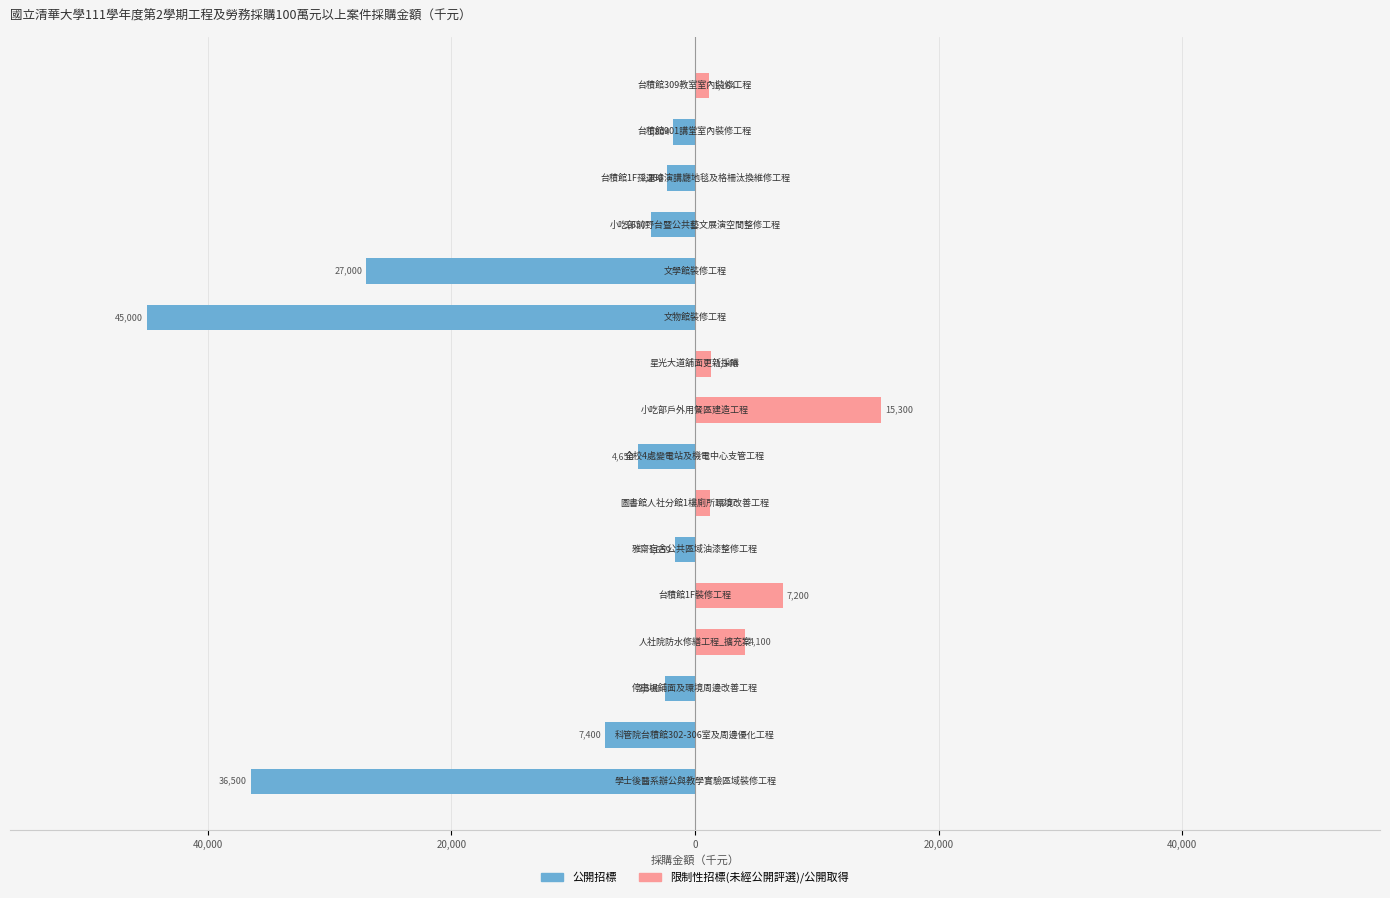

Count the number of categories in the chart.

16